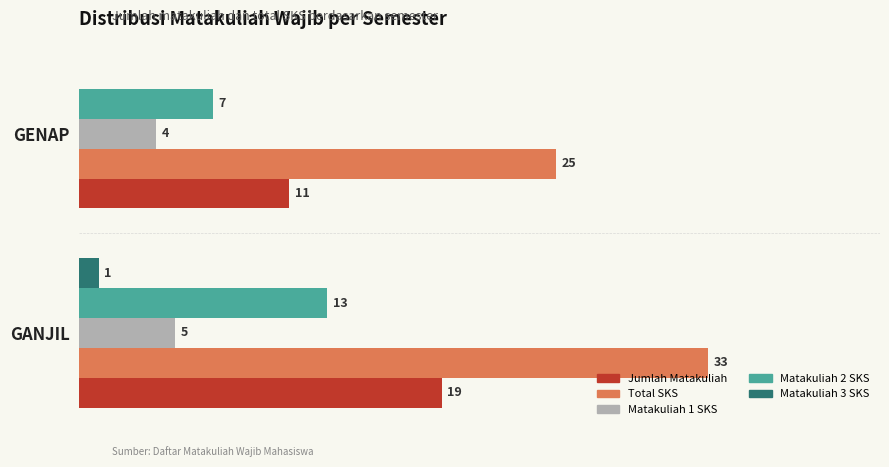

Where is Matakuliah 1 SKS nearest to the value 4?

GENAP